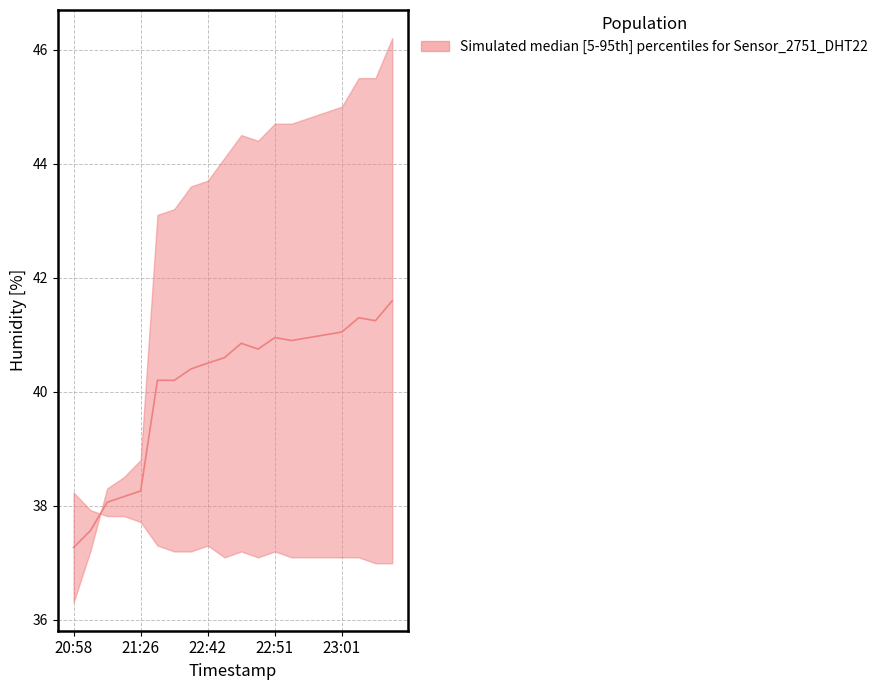

Does the chart have visible grid lines?

Yes